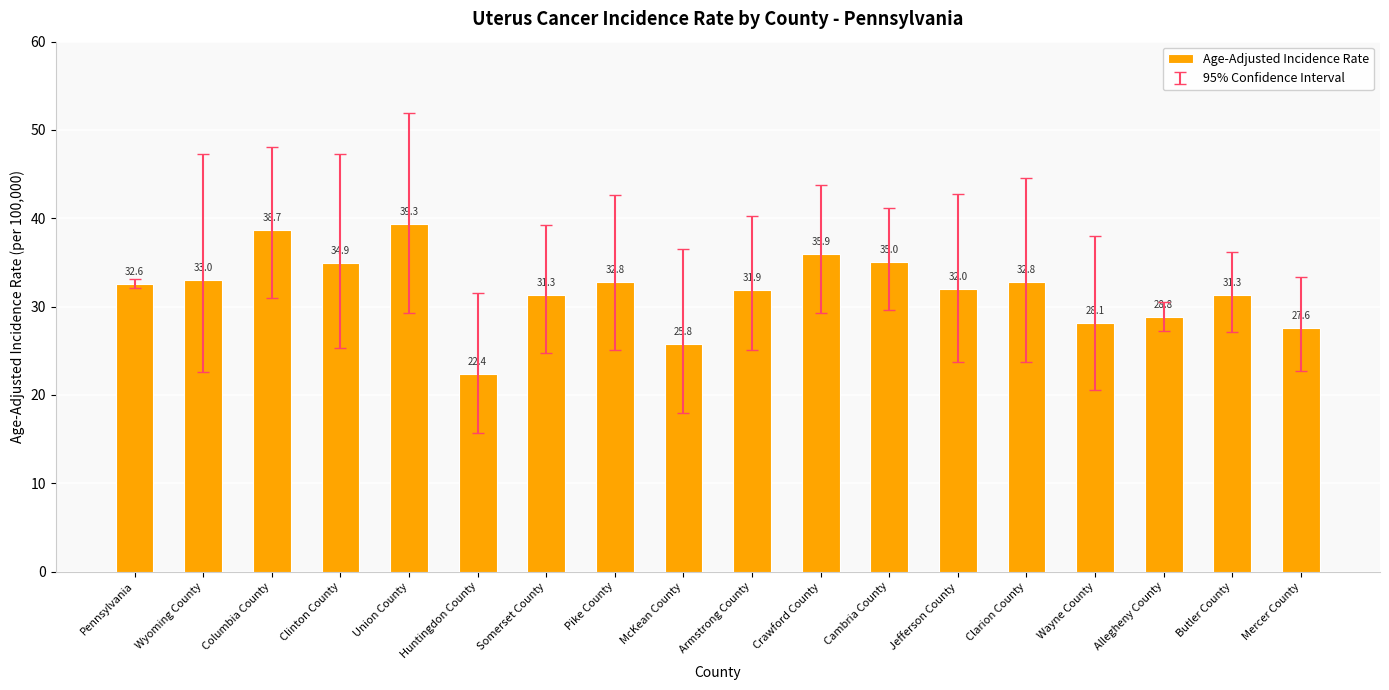

At which label is the value closest to 30?

Allegheny County